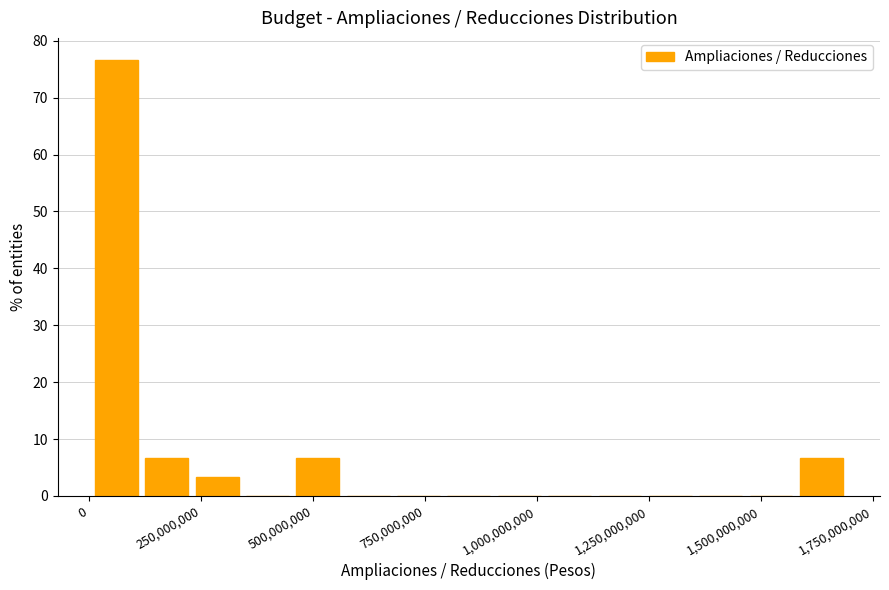

Read against the x-axis, roughly where is the centre of the tallest bar?

50000000